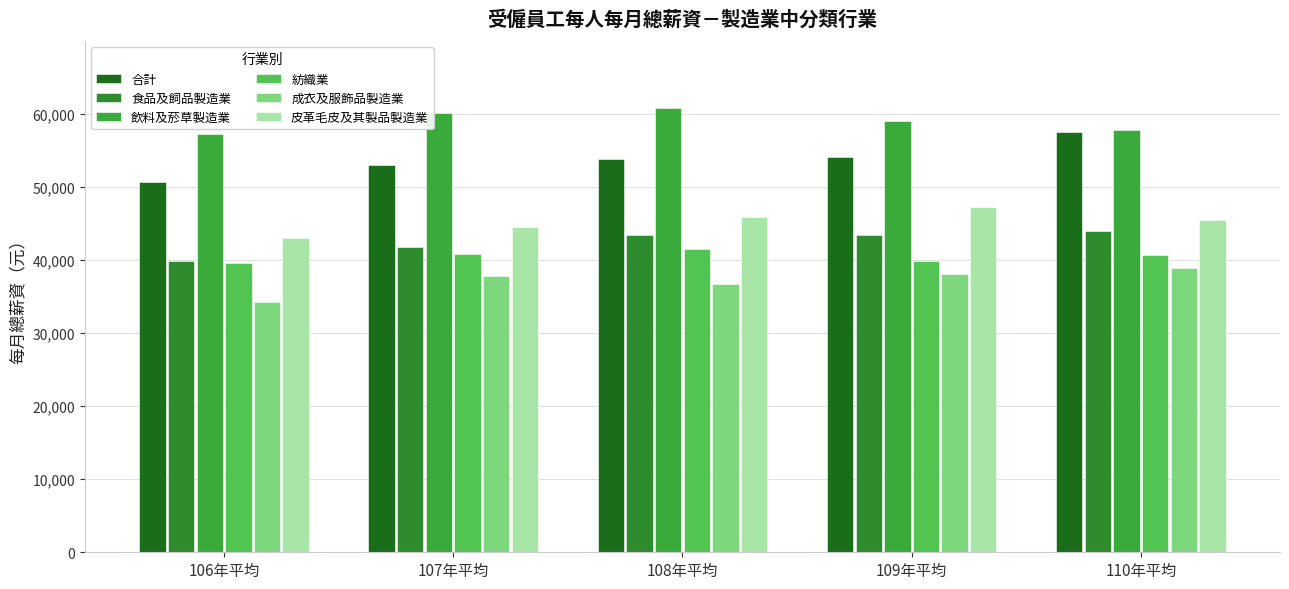

What is the sum of the 飲料及菸草製造業 values at 107年平均 and 110年平均?

117835